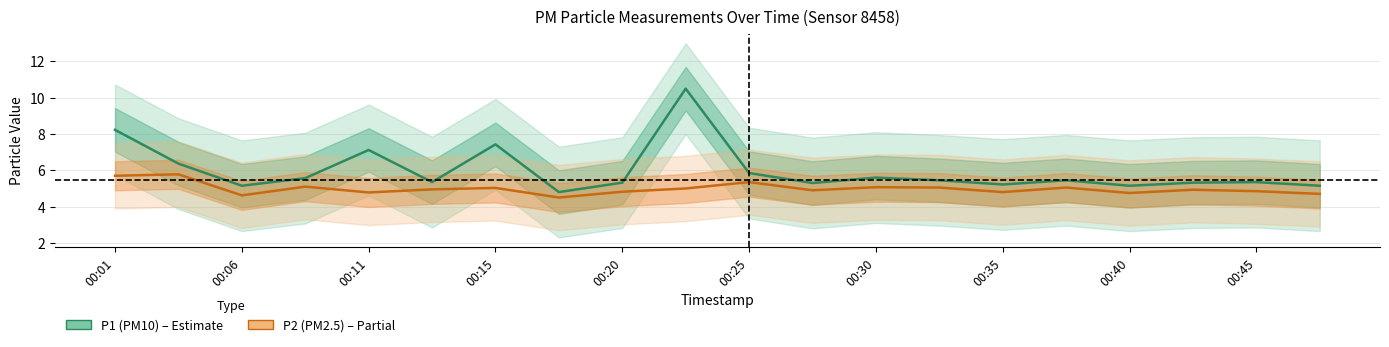

Is it true that P2 (PM2.5) equals 6.8 at 00:06?

False